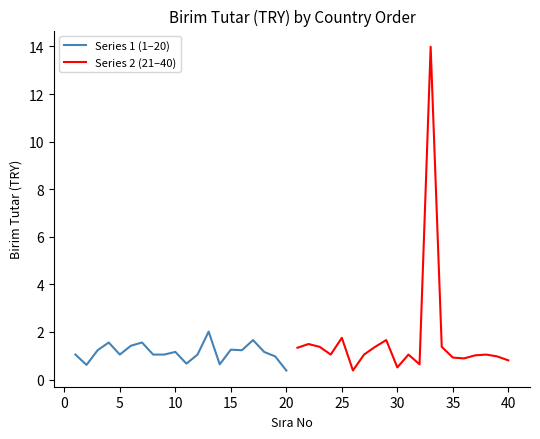

Does the chart have visible grid lines?

No